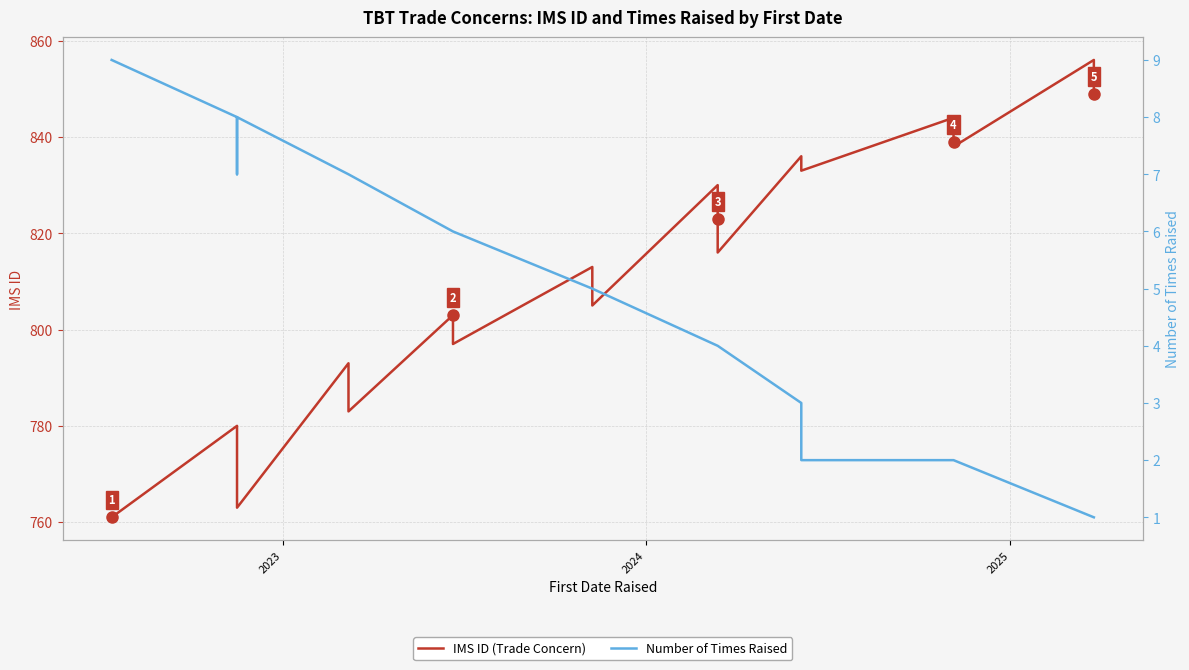

How many data points does each series have?

40